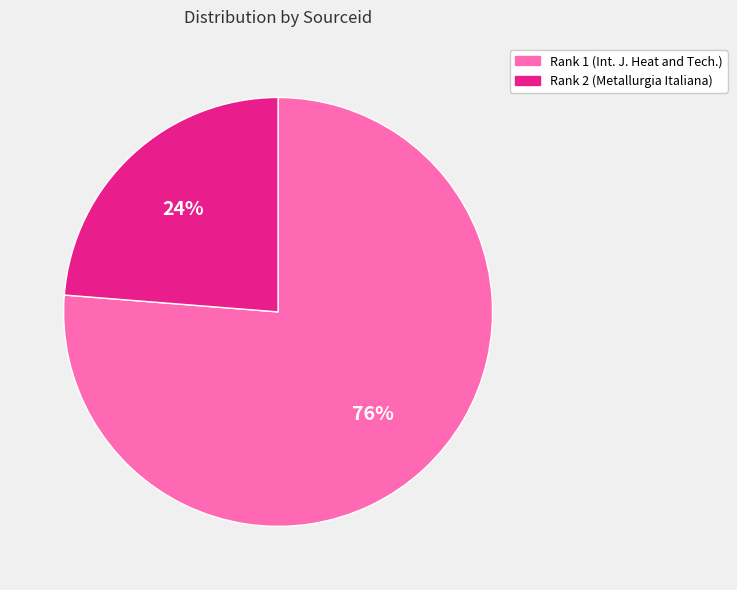

Between Rank 2 (Metallurgia Italiana) and Rank 1 (Int. J. Heat and Tech.), which is larger?

Rank 1 (Int. J. Heat and Tech.)